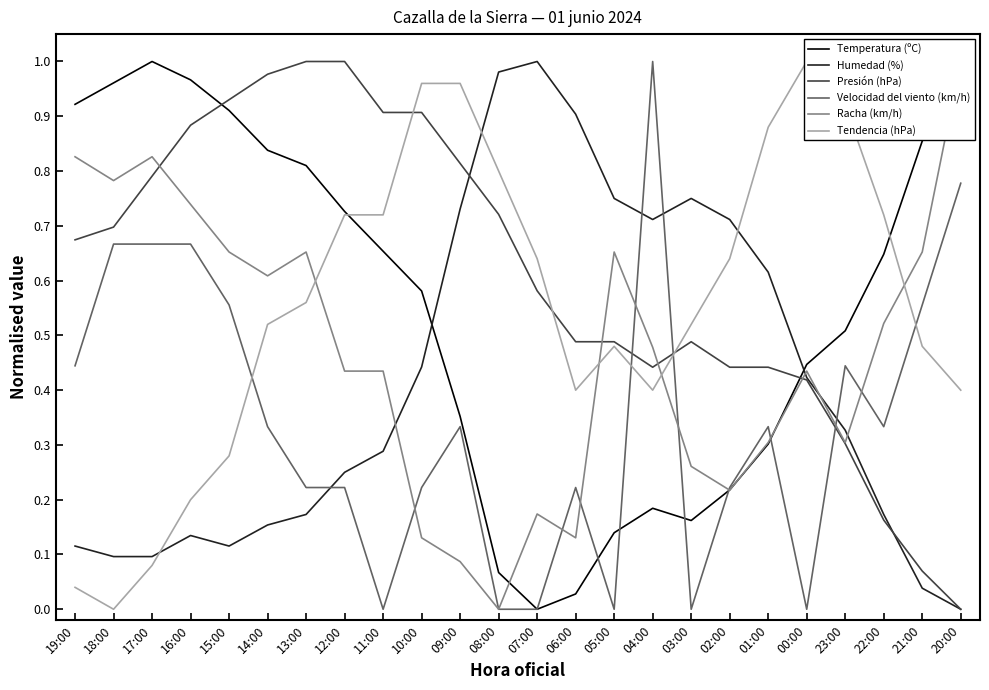

At 01:00, list the series in order from largest to smallest.

Tendencia (hPa), Humedad (%), Presión (hPa), Velocidad del viento (km/h), Racha (km/h), Temperatura (ºC)